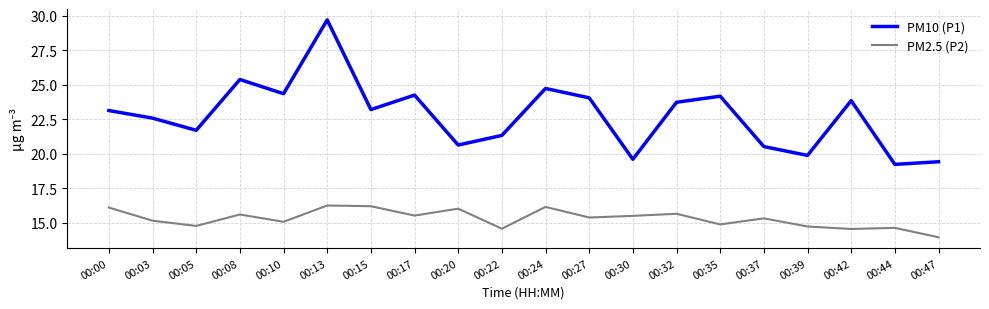

At 00:32, list the series in order from largest to smallest.

PM10 (P1), PM2.5 (P2)